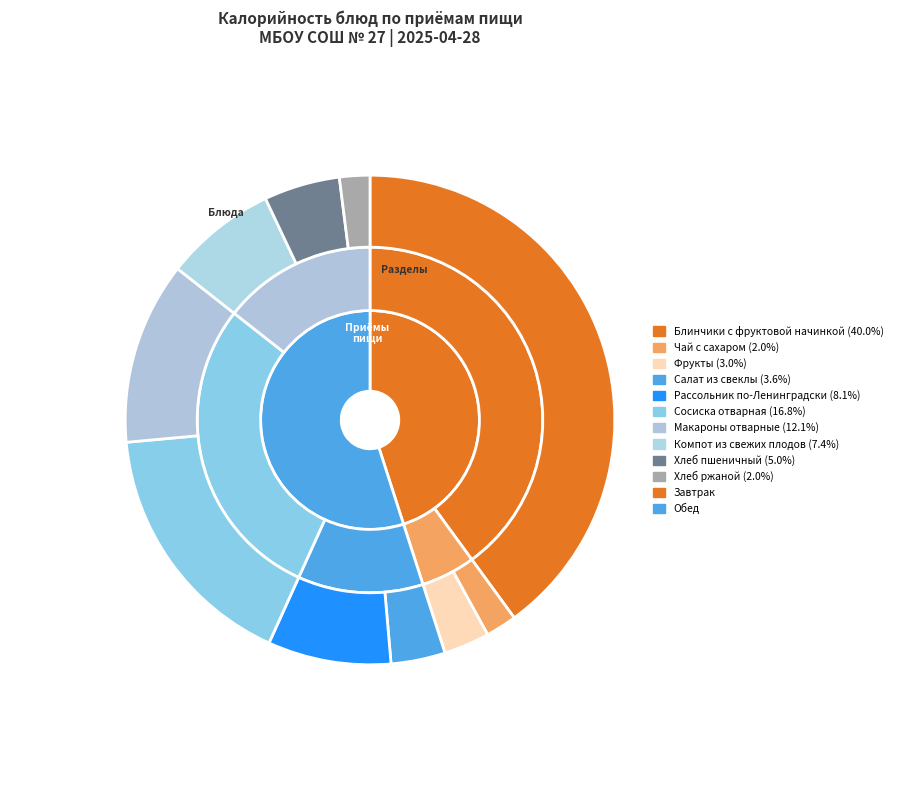

Is there a majority slice in this chart?

No